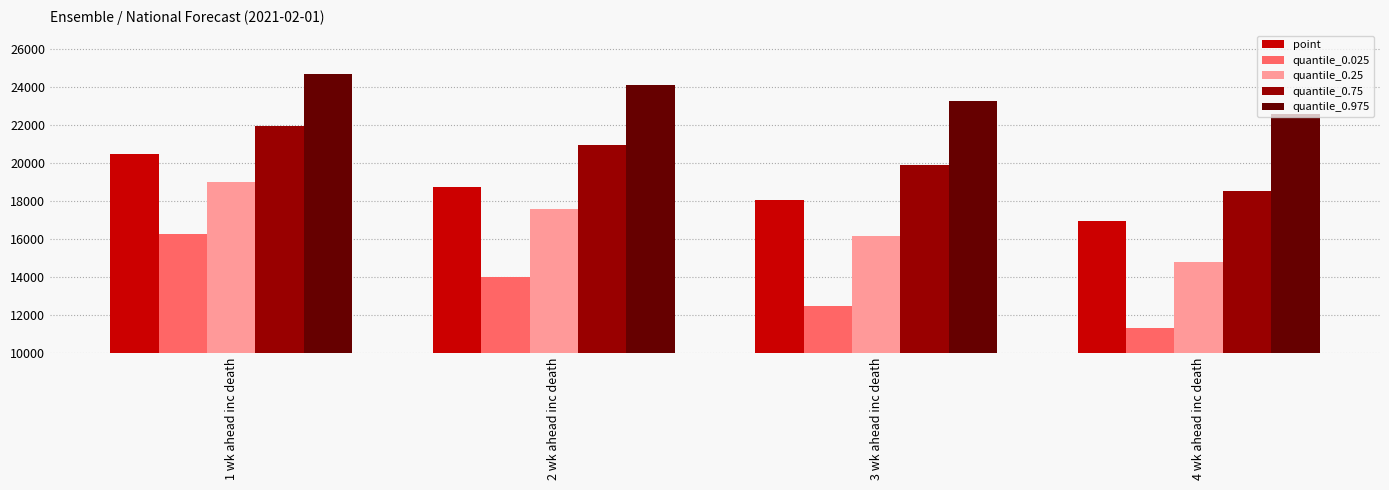

What is the difference between the maximum and minimum values in the quantile_0.25 series?

4194